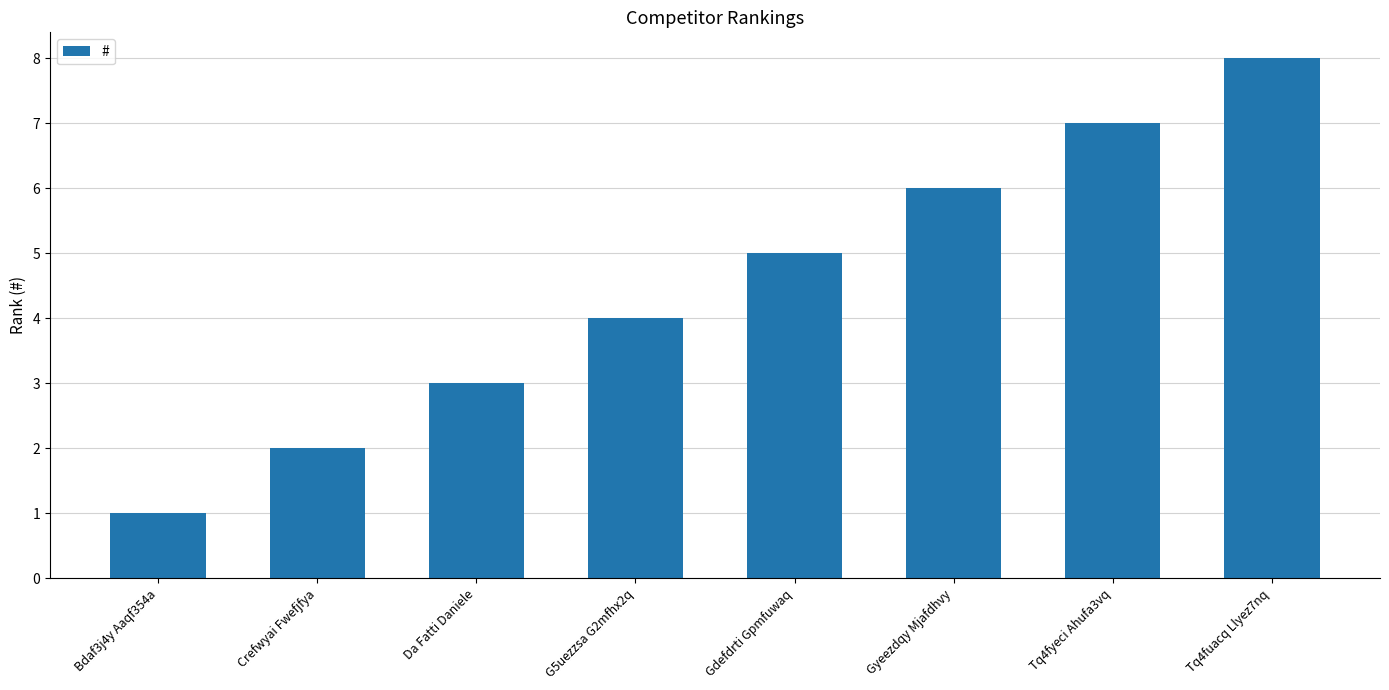

True or false: the data shows 2 at Crefwyai Fwefjfya.

True